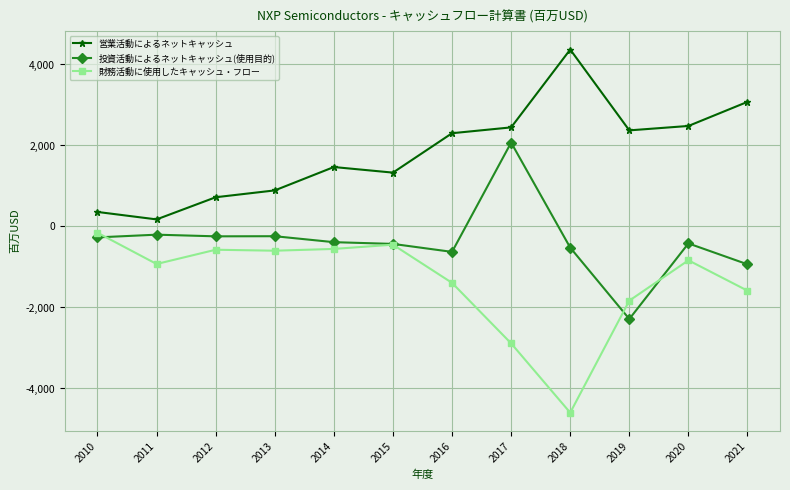

What is the total value across all series at 2020?

1229